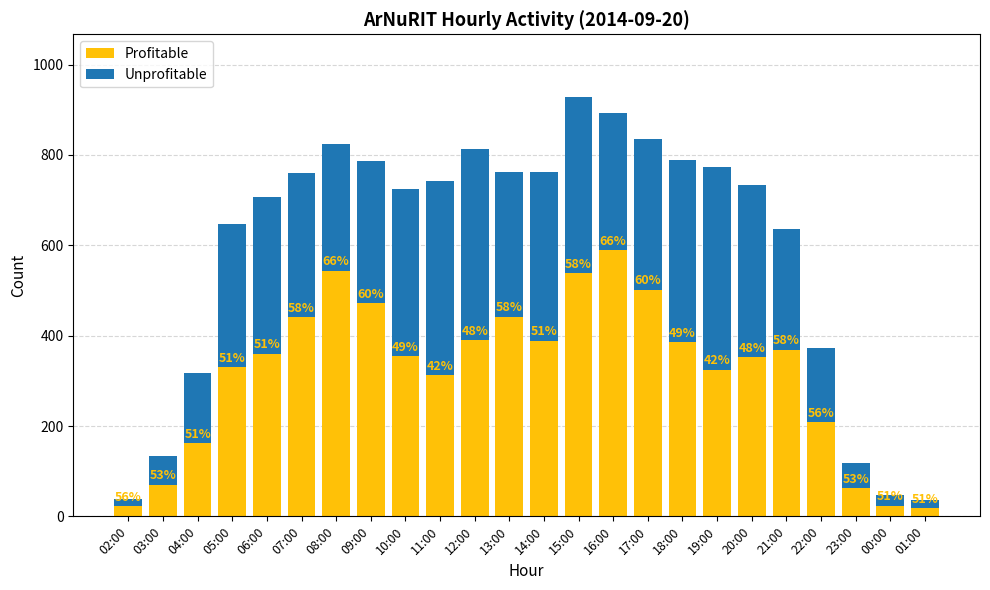

Are the bars grouped side by side (vs. stacked)?

No